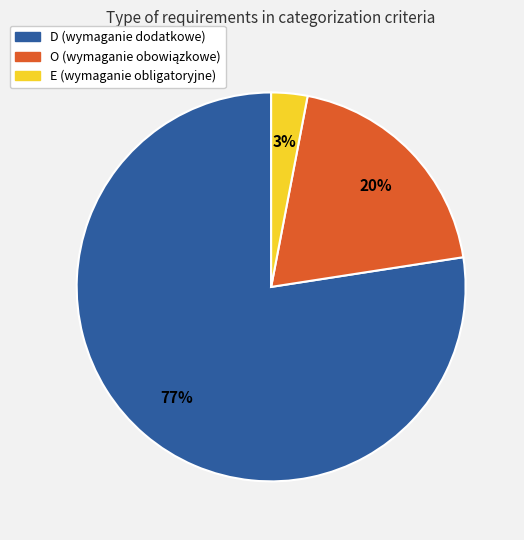

Count the number of slices in the pie.

3